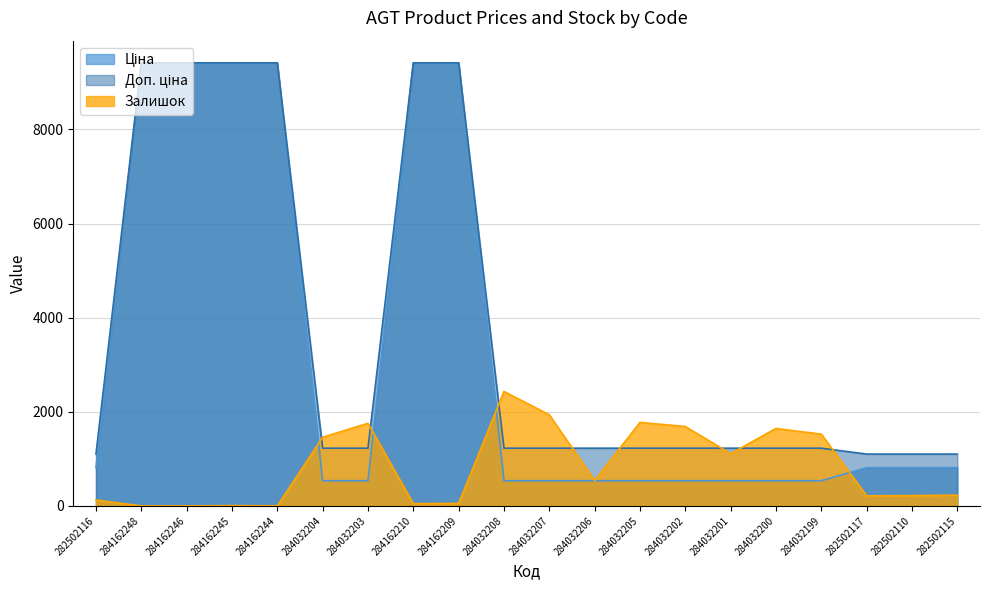

At which category is the sum across all series the highest?

284162209